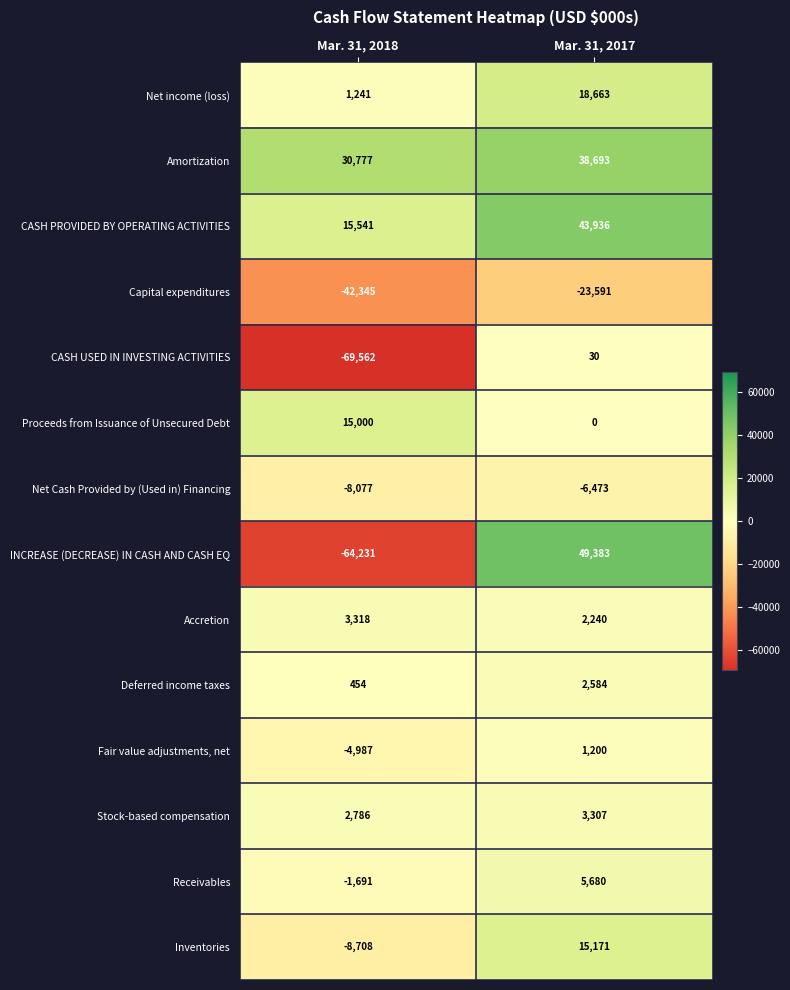

Reading right to left, list all the values displayed in this chart.

Net income (loss): Mar. 31, 2017=18663	Mar. 31, 2018=1241
Amortization: Mar. 31, 2017=38693	Mar. 31, 2018=30777
CASH PROVIDED BY OPERATING ACTIVITIES: Mar. 31, 2017=43936	Mar. 31, 2018=15541
Capital expenditures: Mar. 31, 2017=-23591	Mar. 31, 2018=-42345
CASH USED IN INVESTING ACTIVITIES: Mar. 31, 2017=30	Mar. 31, 2018=-69562
Proceeds from Issuance of Unsecured Debt: Mar. 31, 2017=0	Mar. 31, 2018=15000
Net Cash Provided by (Used in) Financing: Mar. 31, 2017=-6473	Mar. 31, 2018=-8077
INCREASE (DECREASE) IN CASH AND CASH EQ: Mar. 31, 2017=49383	Mar. 31, 2018=-64231
Accretion: Mar. 31, 2017=2240	Mar. 31, 2018=3318
Deferred income taxes: Mar. 31, 2017=2584	Mar. 31, 2018=454
Fair value adjustments, net: Mar. 31, 2017=1200	Mar. 31, 2018=-4987
Stock-based compensation: Mar. 31, 2017=3307	Mar. 31, 2018=2786
Receivables: Mar. 31, 2017=5680	Mar. 31, 2018=-1691
Inventories: Mar. 31, 2017=15171	Mar. 31, 2018=-8708